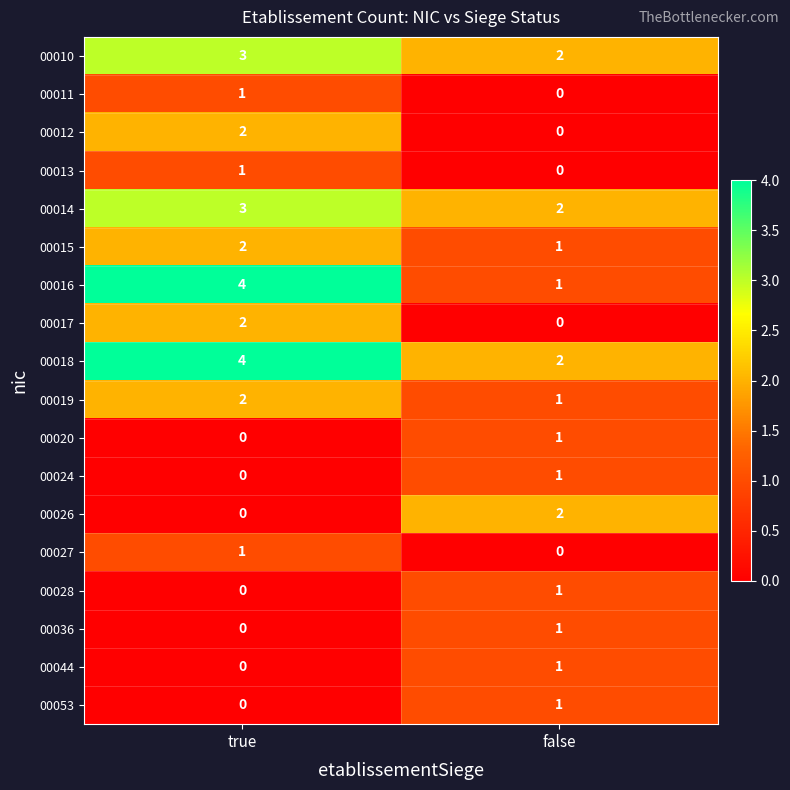

The value of 00011 at false is 0. True or false?

True